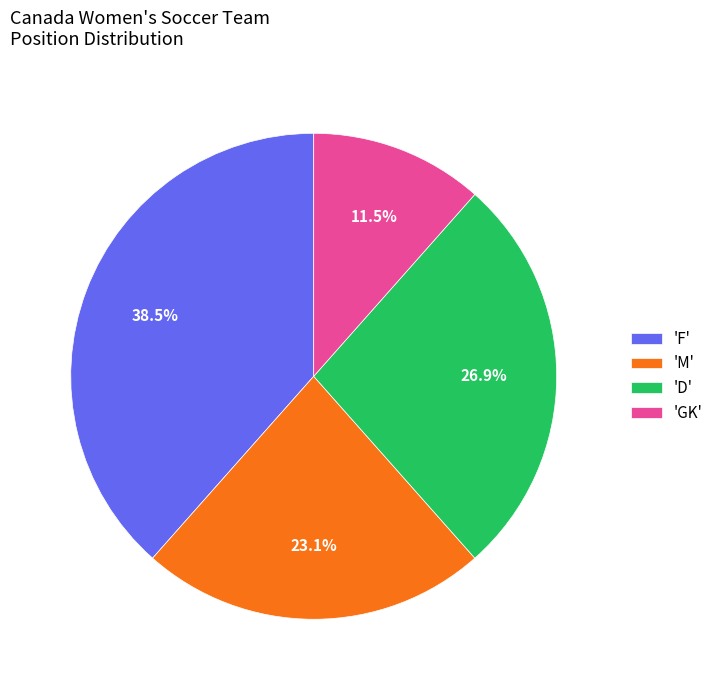

Approximately how many times larger is the value at 'D' compared to 'GK'?

2.3